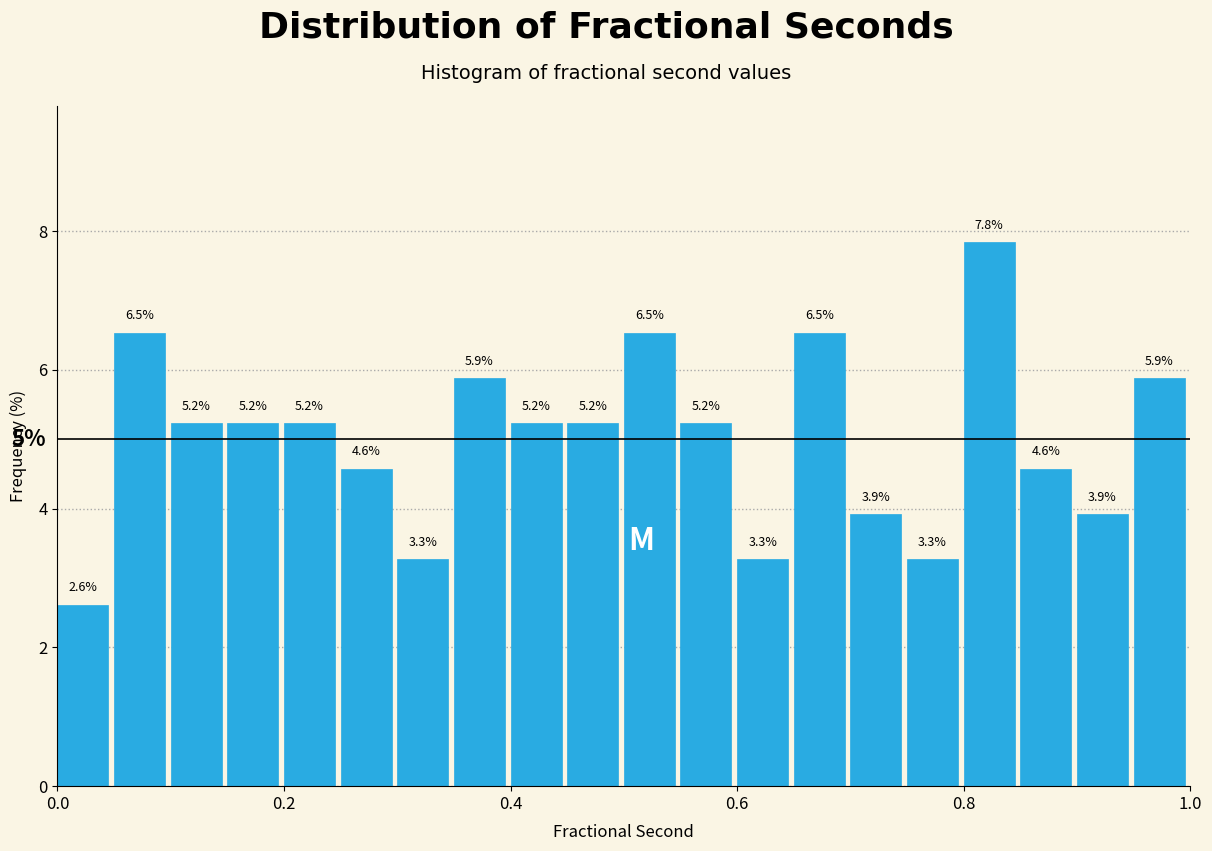

Read against the x-axis, roughly where is the centre of the tallest bar?

0.82